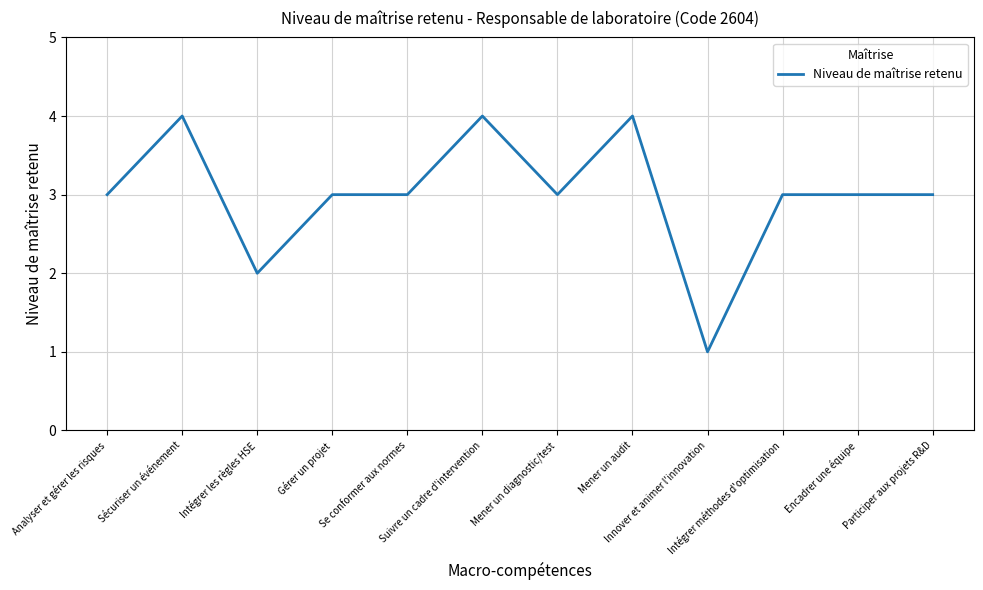

What is the sum of the values at Participer aux projets R&D and Sécuriser un événement?

7